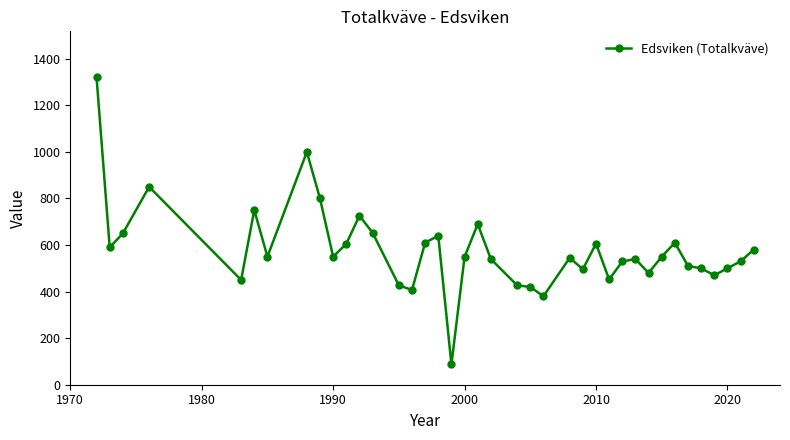

What is the average value?

578.7